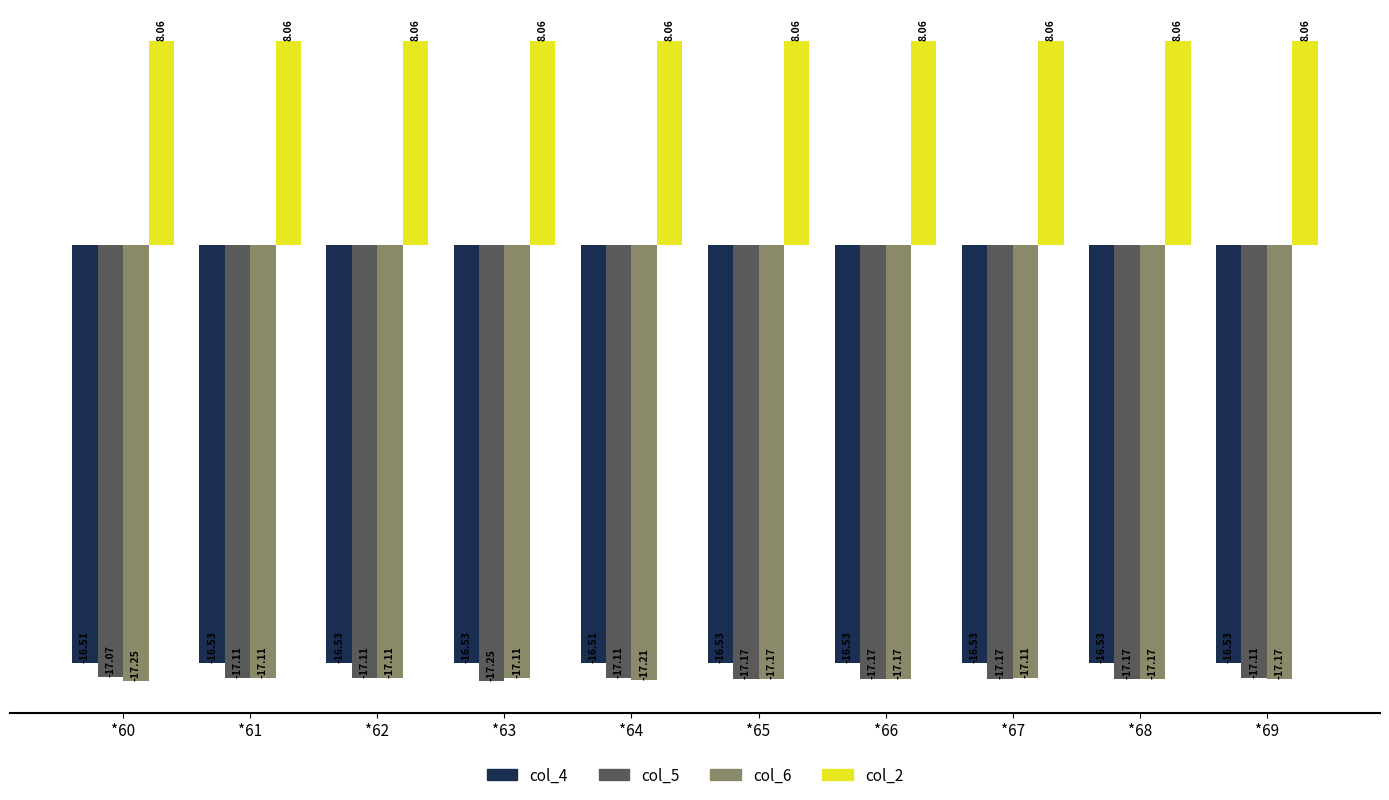

What is the approximate value of col_2 at *60?

8.1